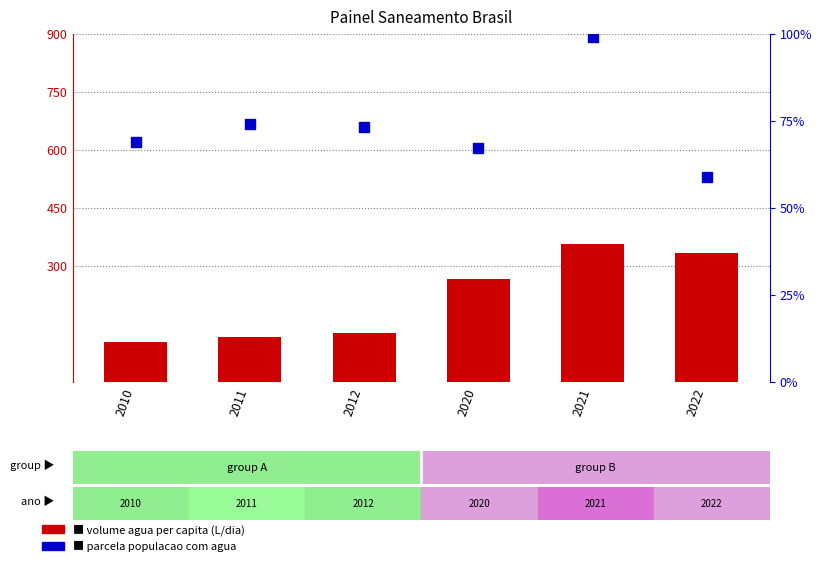

Which series has the largest total across all categories?

volume agua per capita (L/dia)